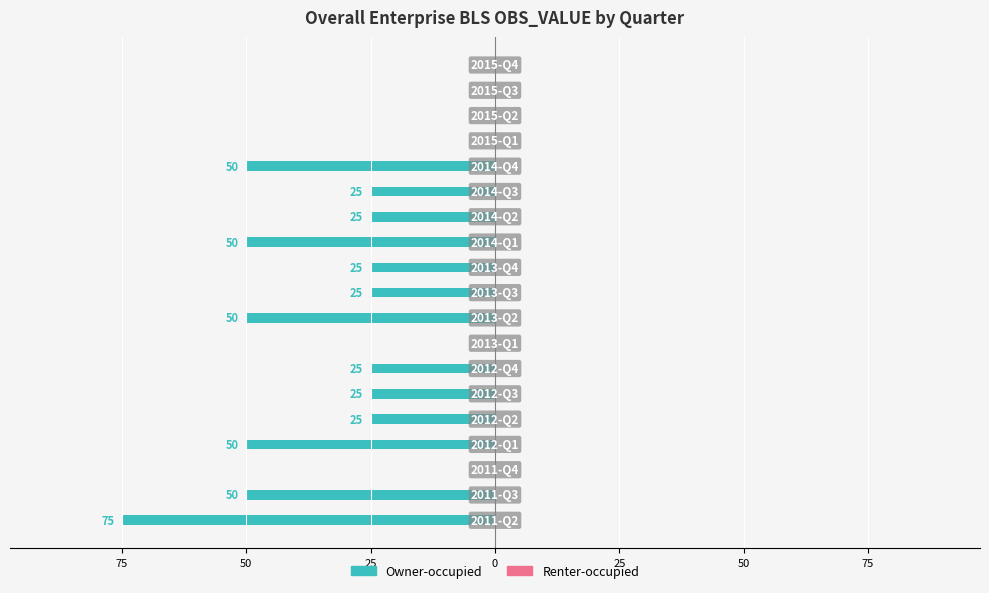

Are the bars horizontal?

Yes